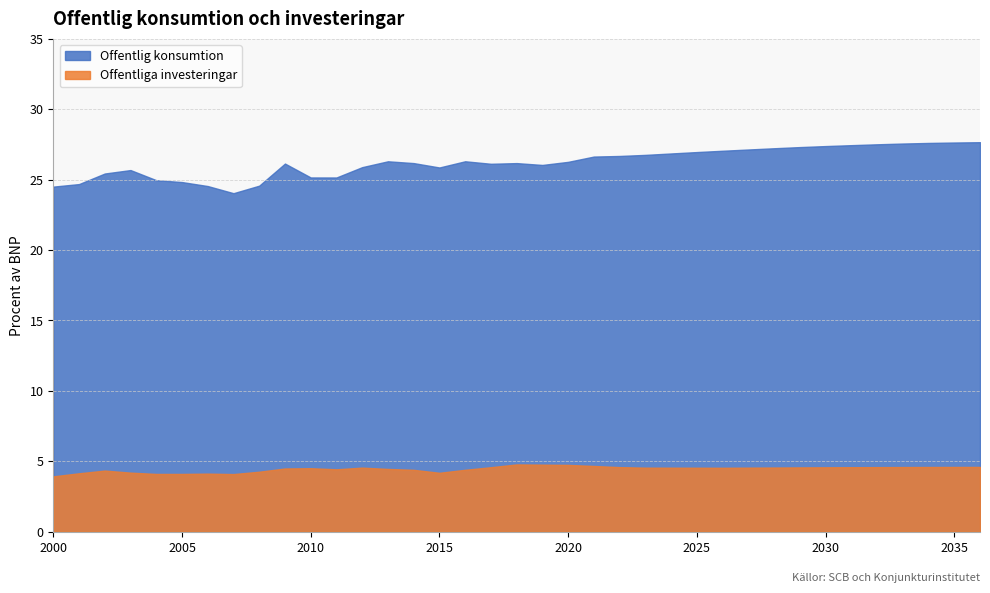

What is the average value of the Offentlig konsumtion series?

26.2